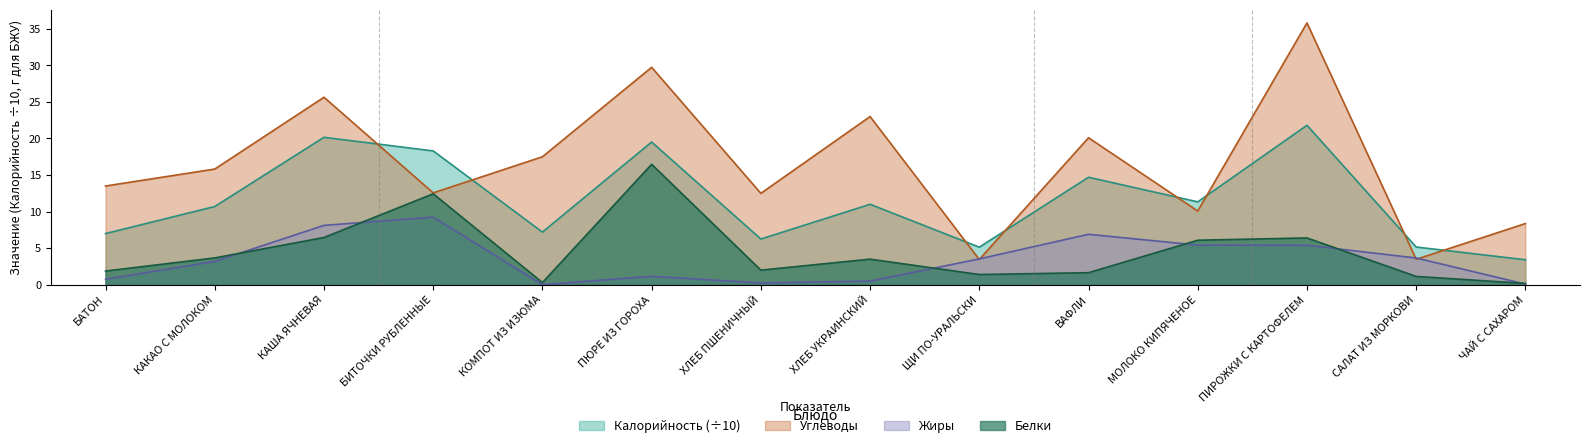

True or false: Белки has a value of 6.5 at КАША ЯЧНЕВАЯ.

True